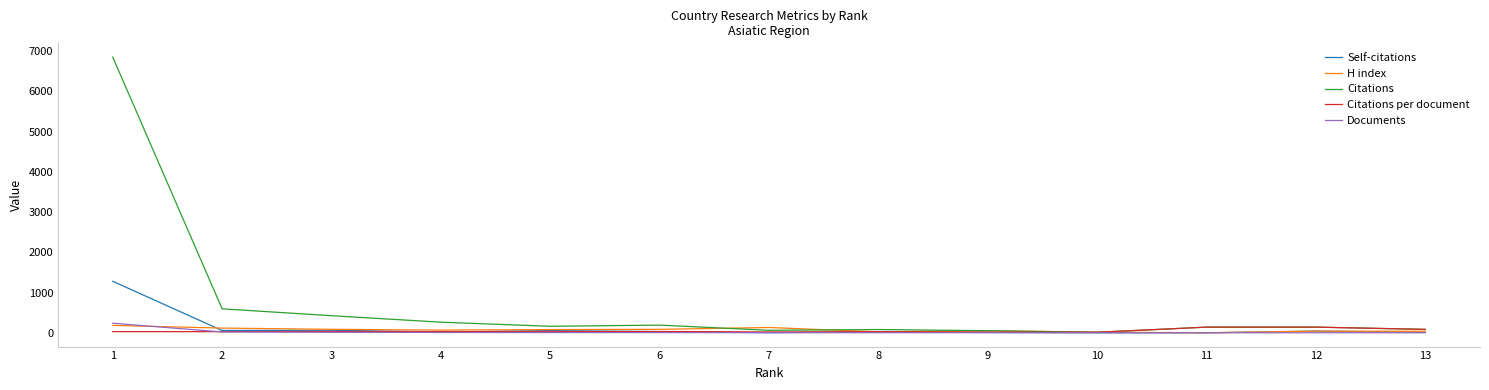

How many intersections are there between Documents and Citations per document?

1